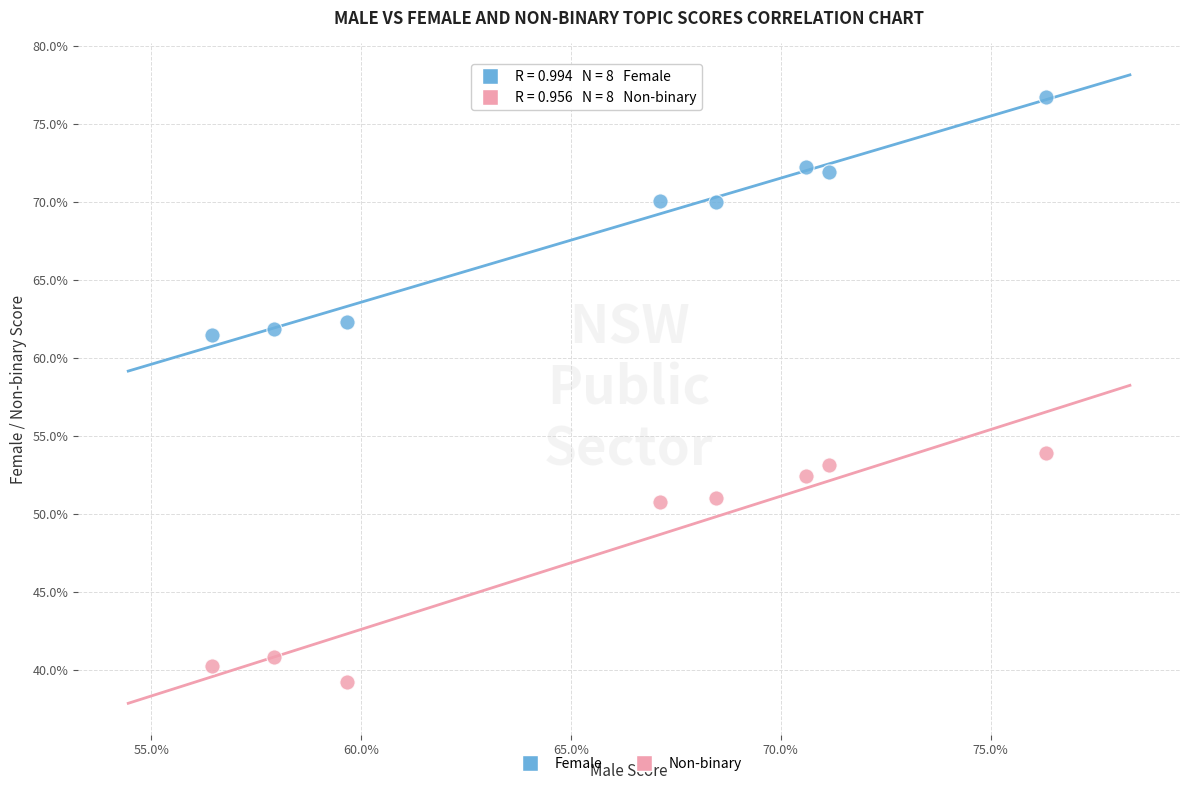

What are all the series names shown in the legend?

Female, Non-binary